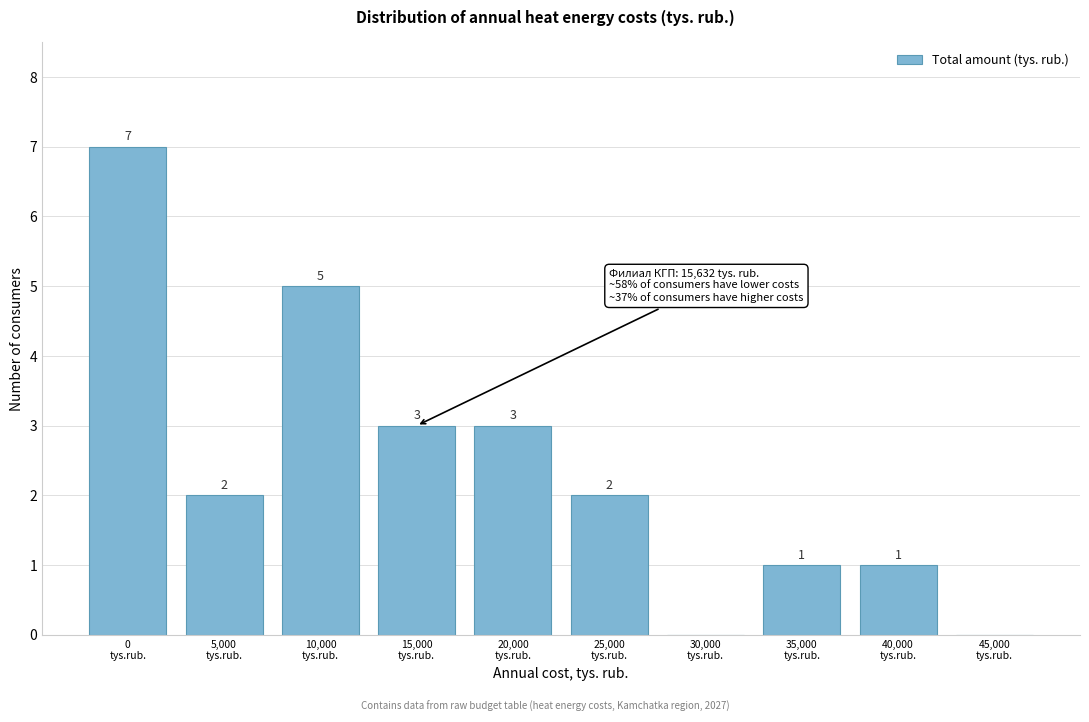

What is the greatest value displayed?

7